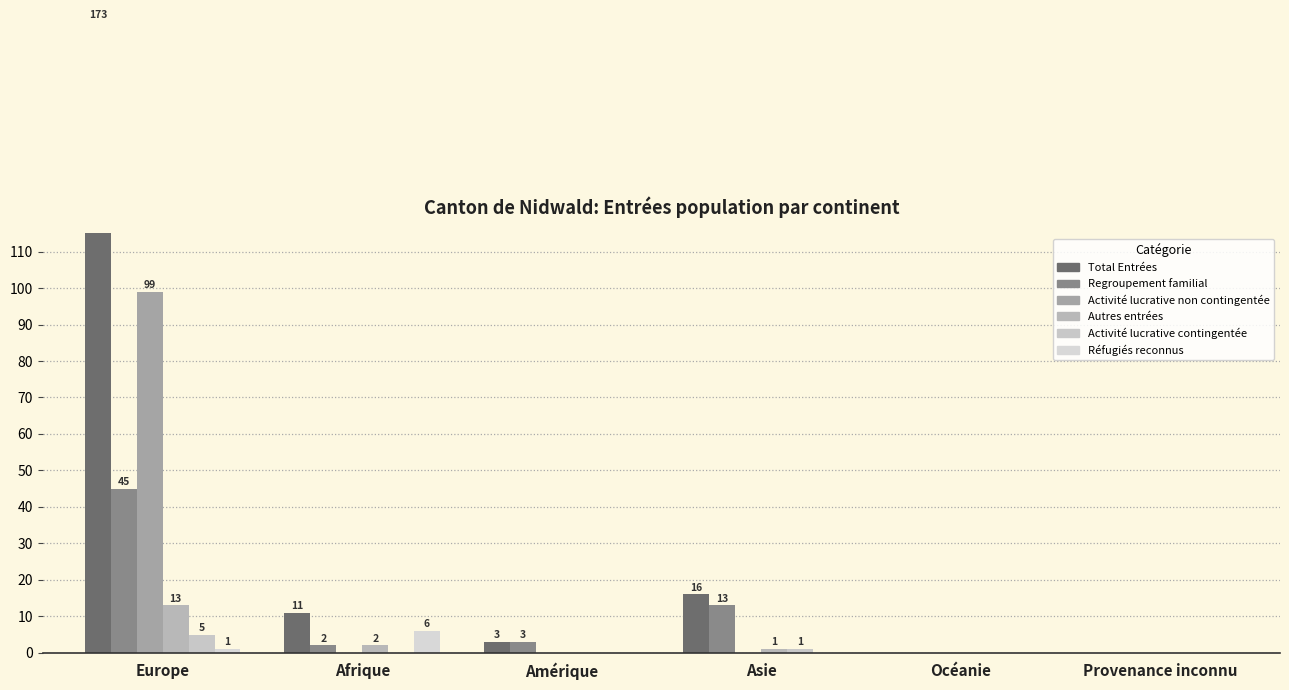

Between Asie and Europe, which is larger?

Europe